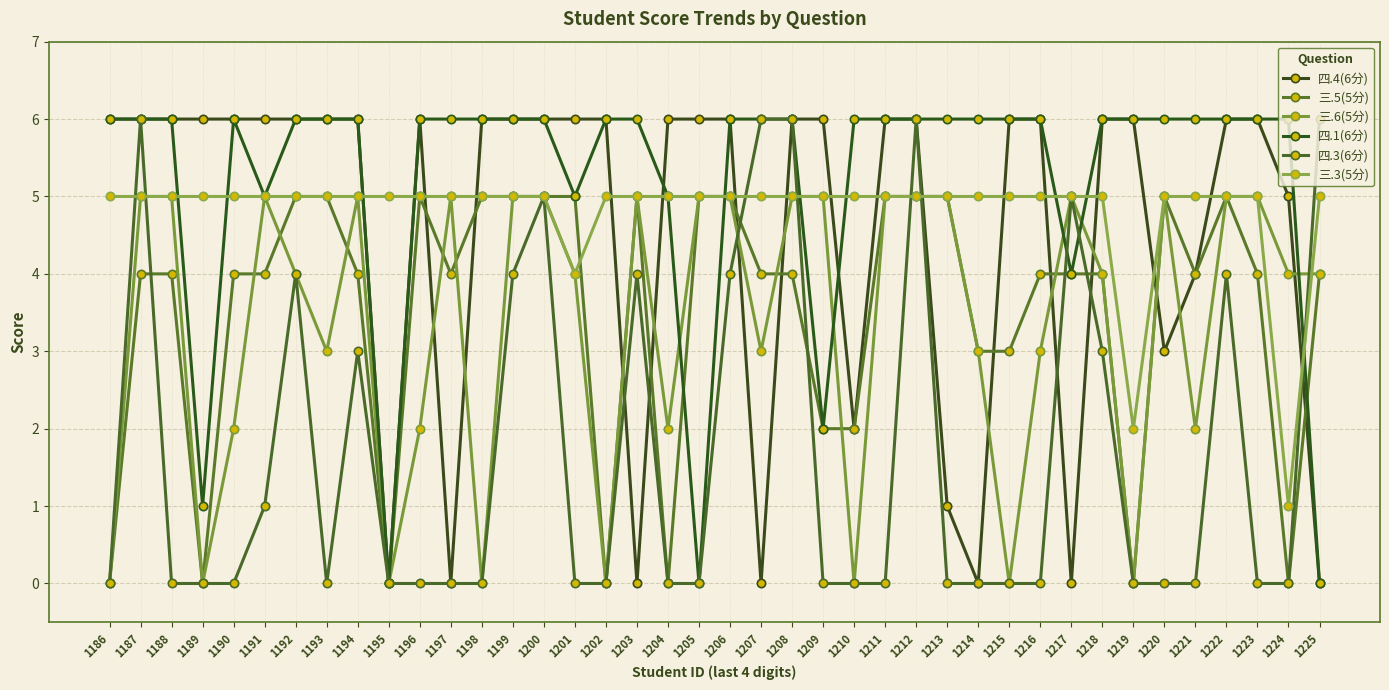

At which label is 三.5(5分) closest to 2?

1209